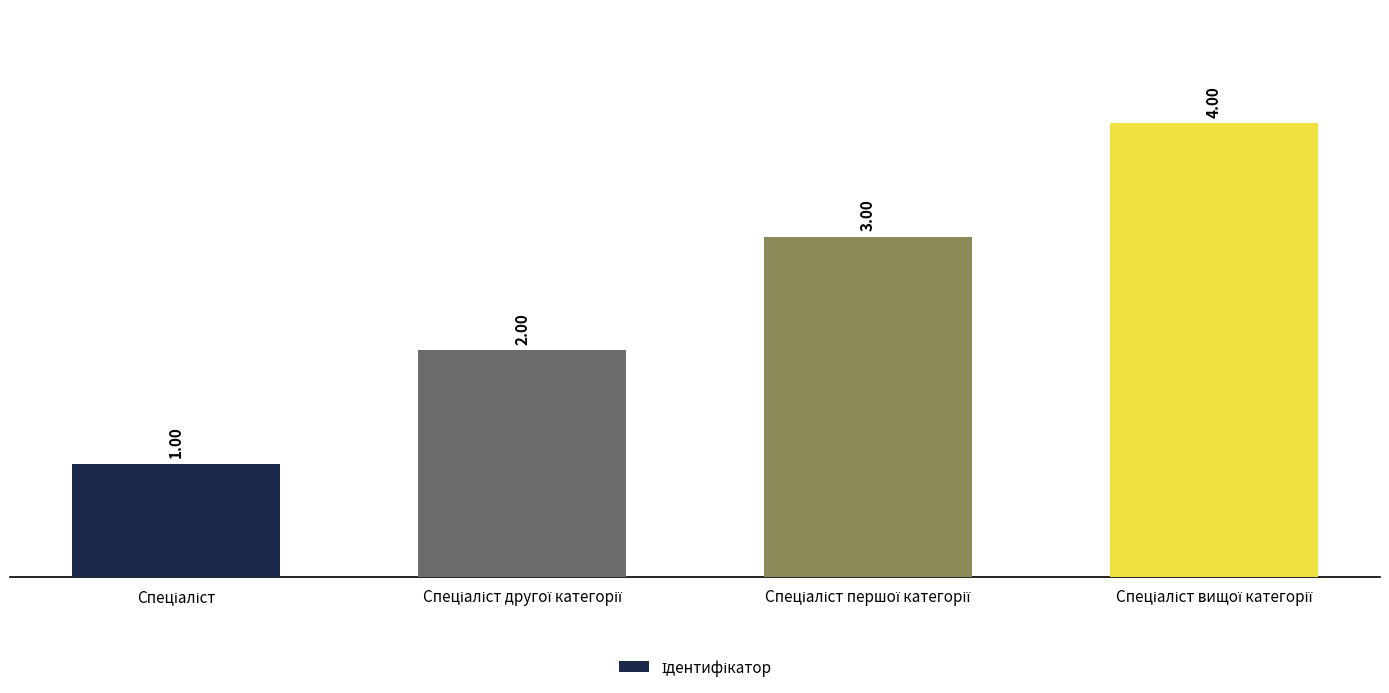

What is the difference between the maximum and minimum values?

3